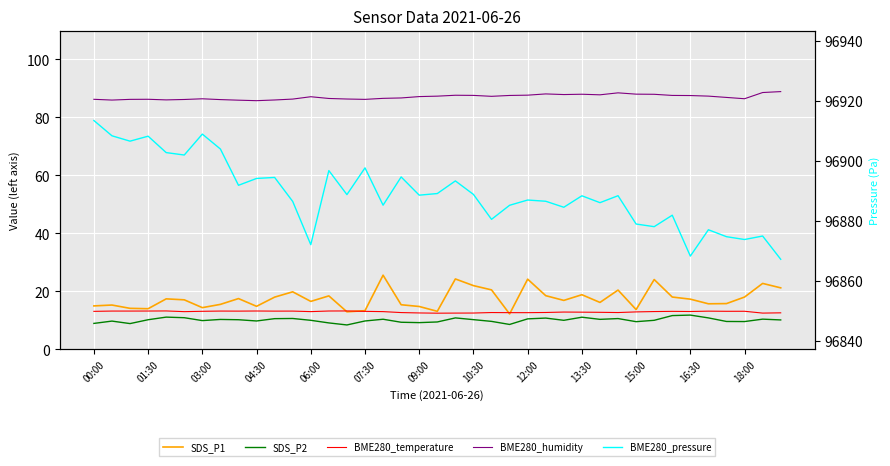

Which series has the largest range (max minus min)?

BME280_pressure